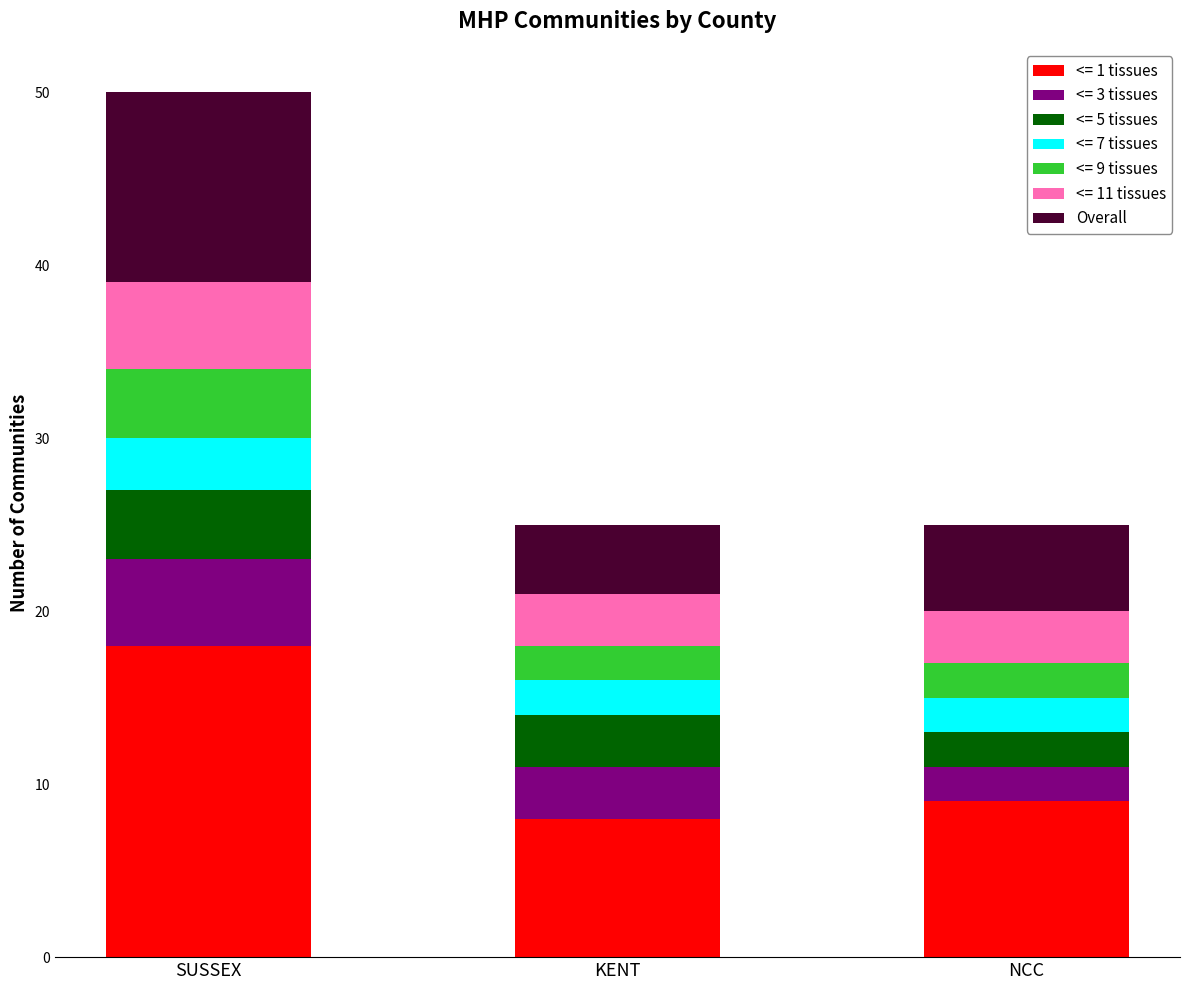

What is the highest value of the <= 1 tissues series?

18